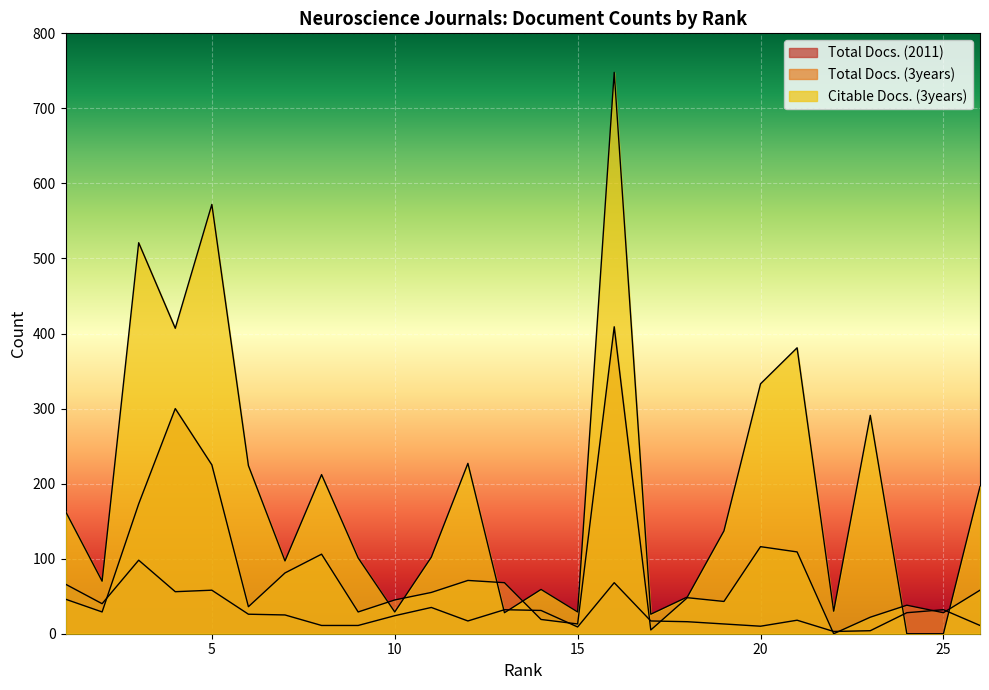

What is the difference between the second highest and minimum values in the Total Docs. (2011) series?

65